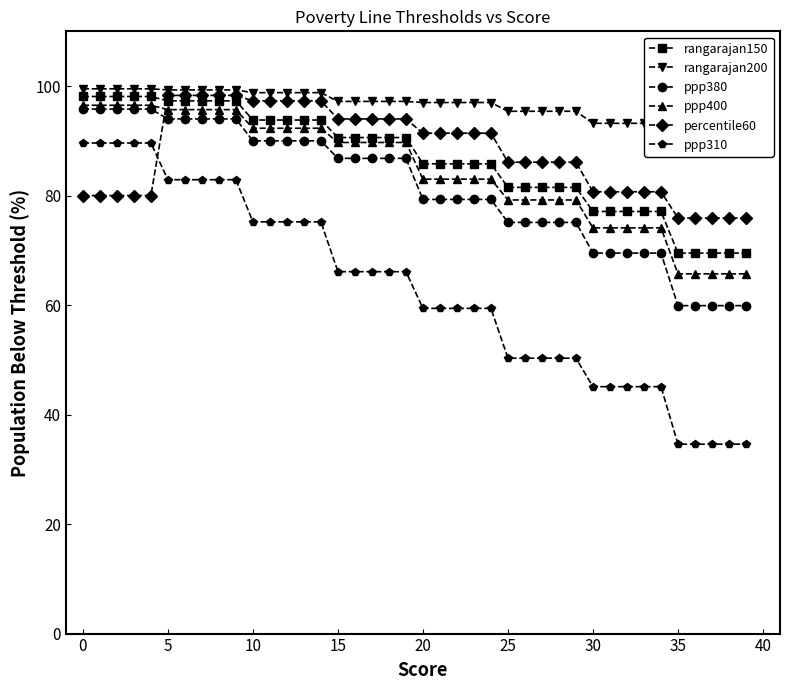

Rank the series at 17 from highest to lowest value.

rangarajan200, percentile60, rangarajan150, ppp400, ppp380, ppp310